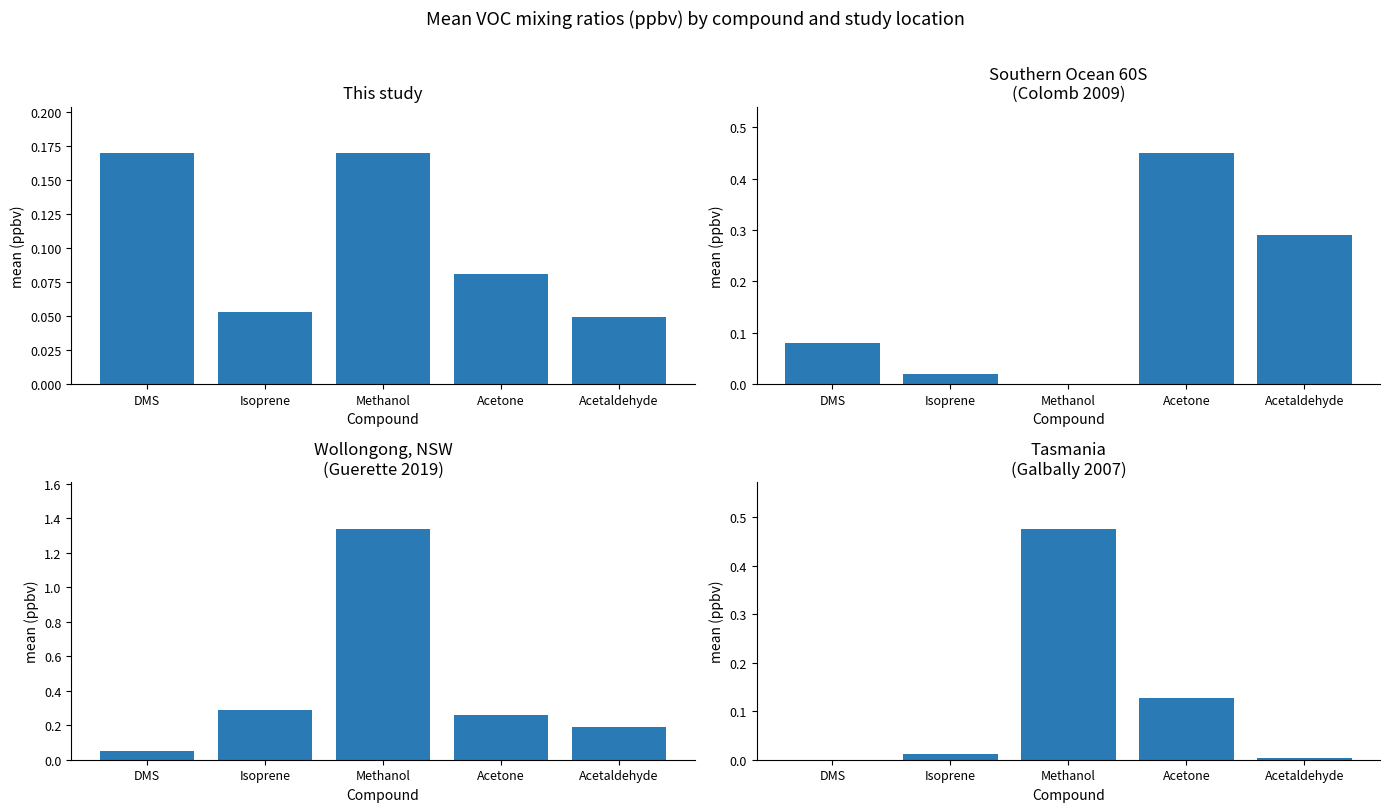

What are all the series names shown in the legend?

This study, Southern Ocean 60S
(Colomb 2009), Wollongong, NSW
(Guerette 2019), Tasmania
(Galbally 2007)